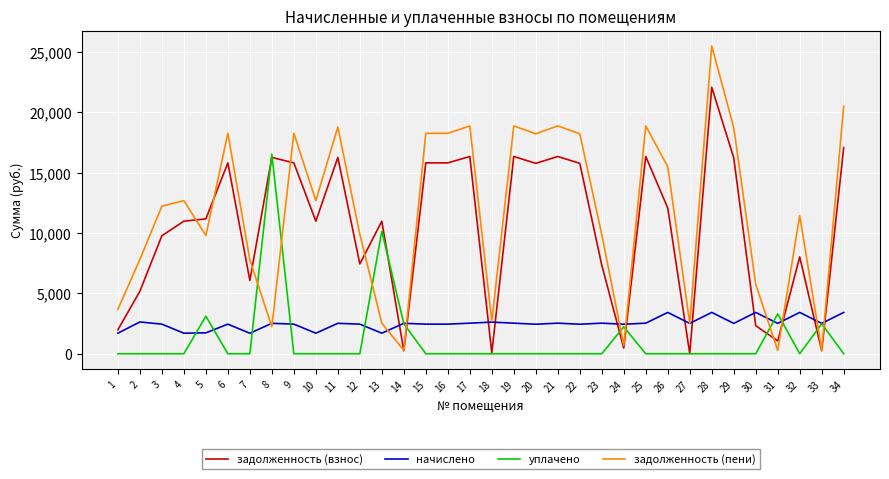

Which series has the largest range (max minus min)?

задолженность (пени)